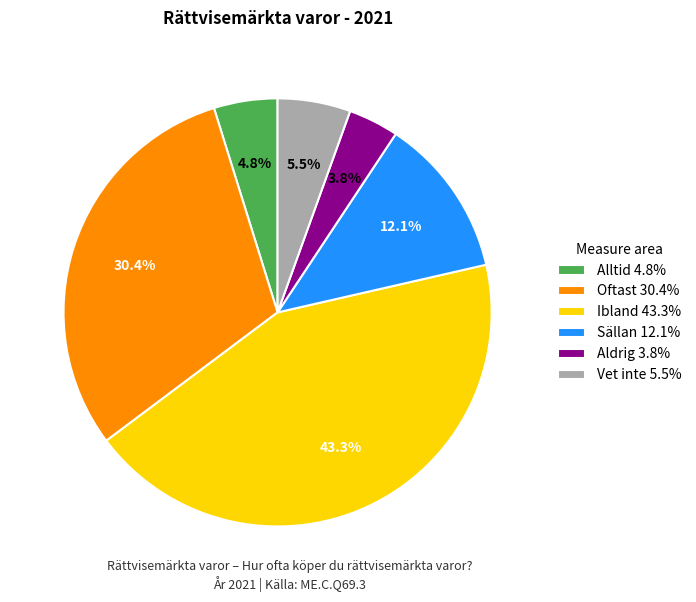

What percentage is the Aldrig slice, to the nearest percent?

4%